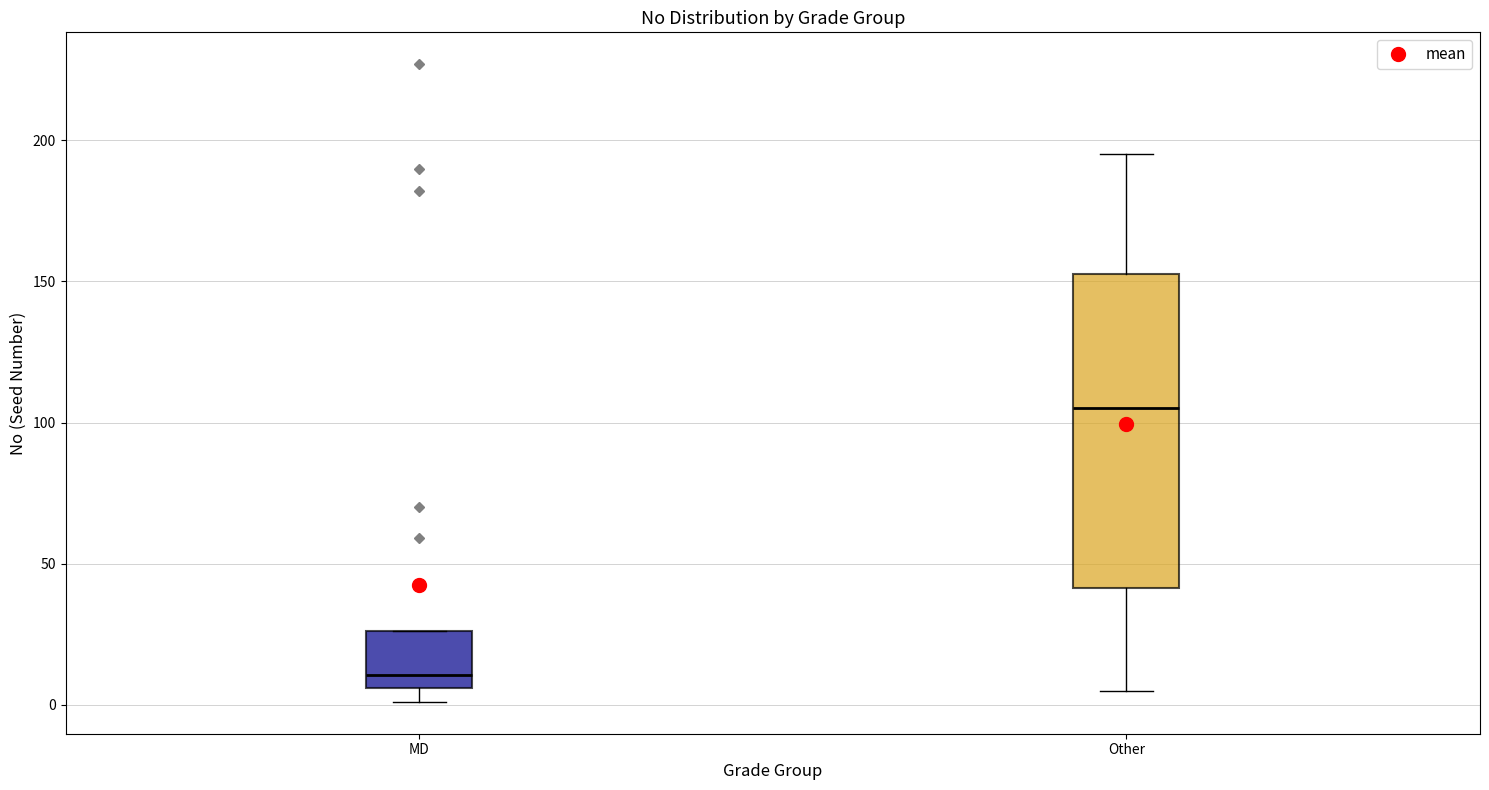

Which box is the tallest, from its lower edge to its upper edge?

Other